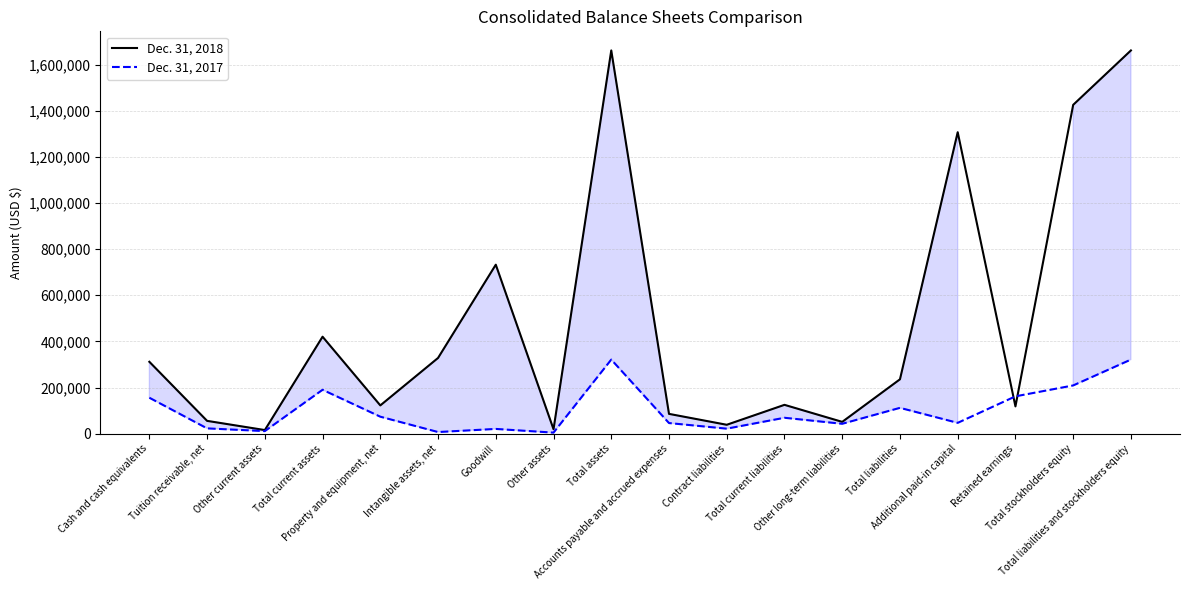

What is the maximum value shown in the chart?

1661029